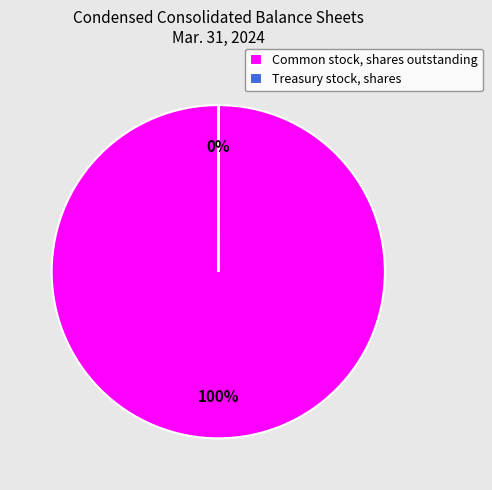

What percentage is the Common stock, shares outstanding slice, to the nearest percent?

100%